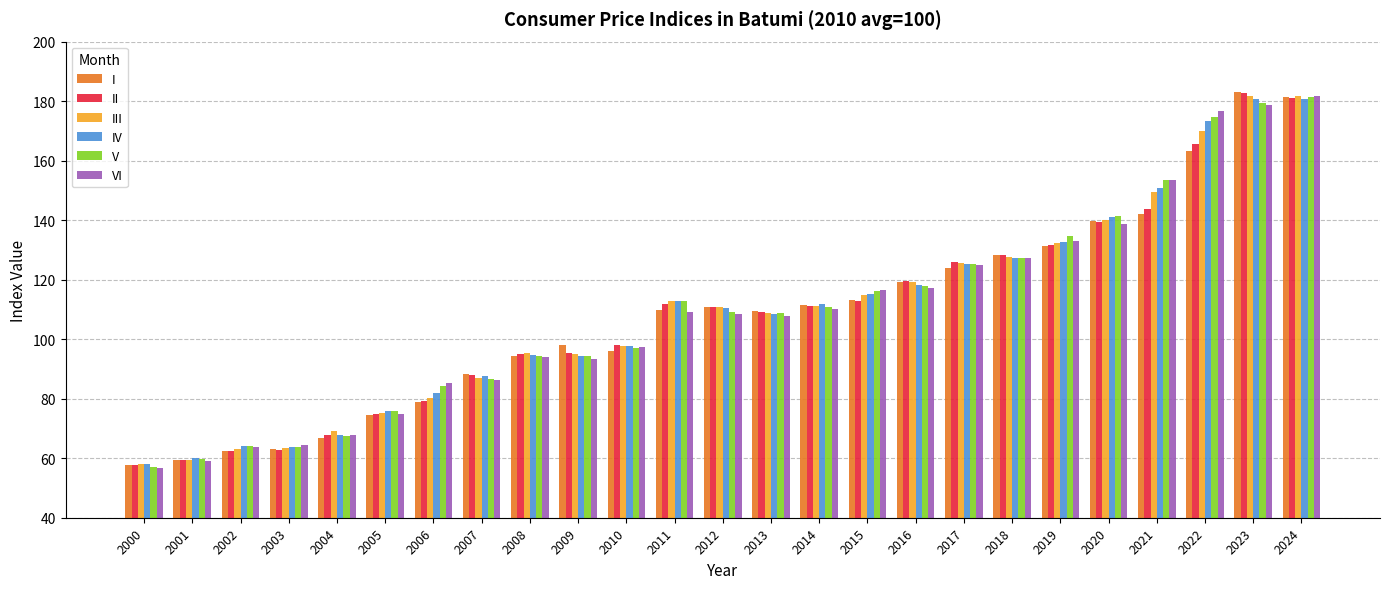

What is the minimum value shown in the chart?

56.9